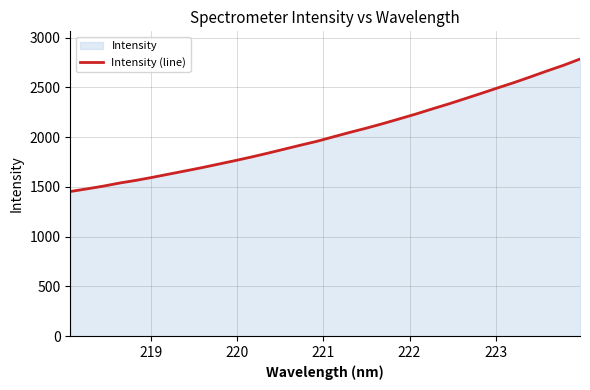

How many data points are above 2002?

16